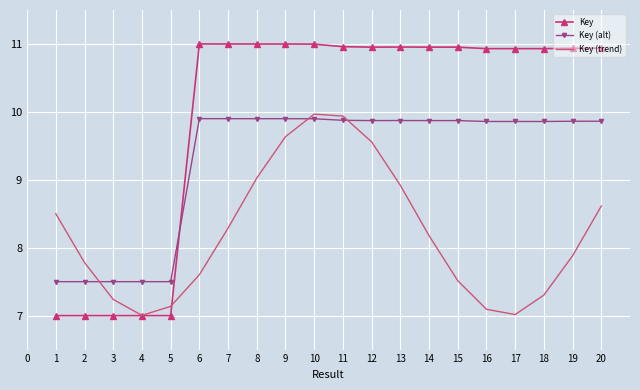

The Key (alt) series shows 9.9 at 12. True or false?

True